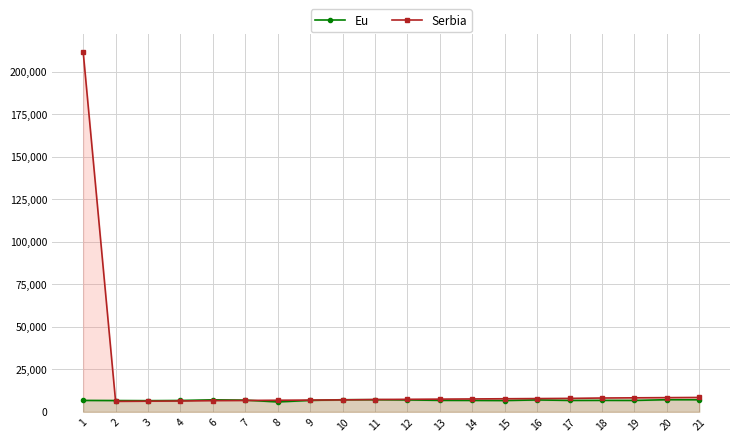

Rank the series at 19 from lowest to highest value.

Eu, Serbia